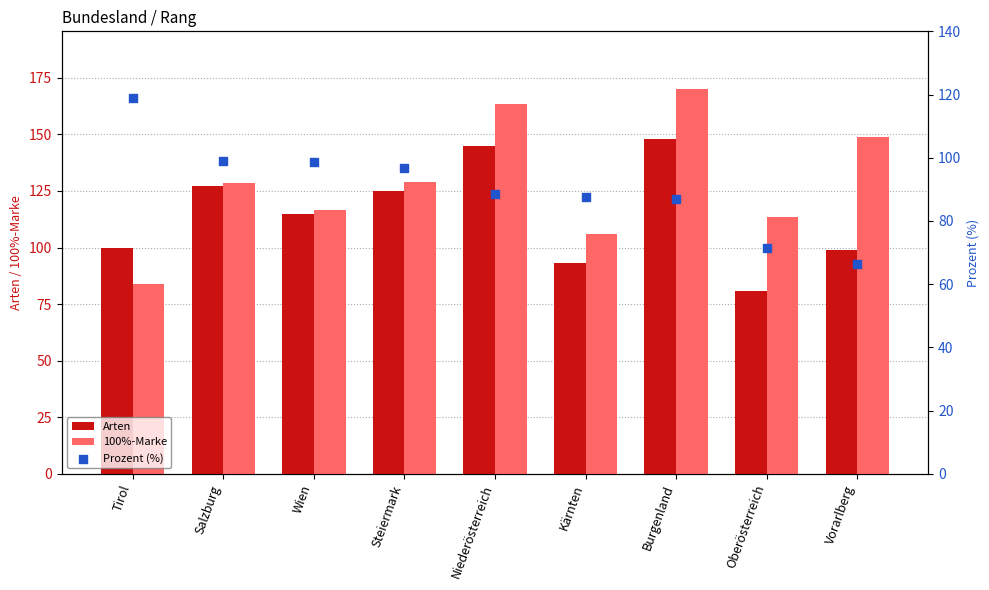

What are all the series names shown in the legend?

Arten, 100%-Marke, Prozent (%)